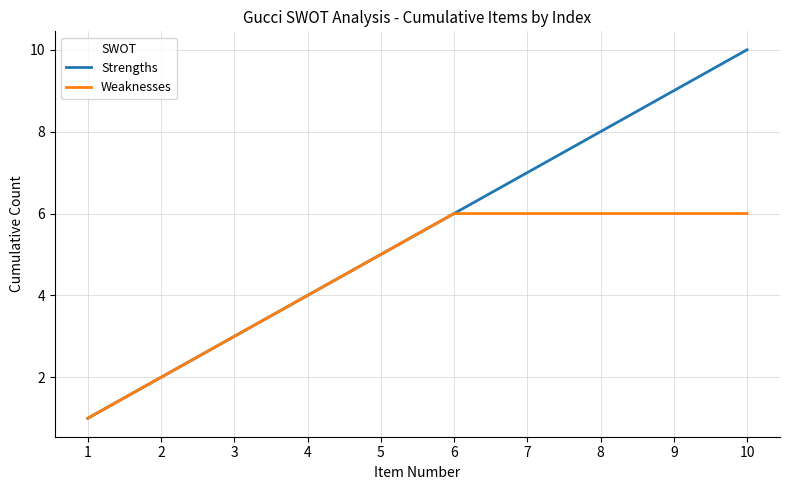

Is the value of Weaknesses at 4 greater than the value of Strengths at 5?

No